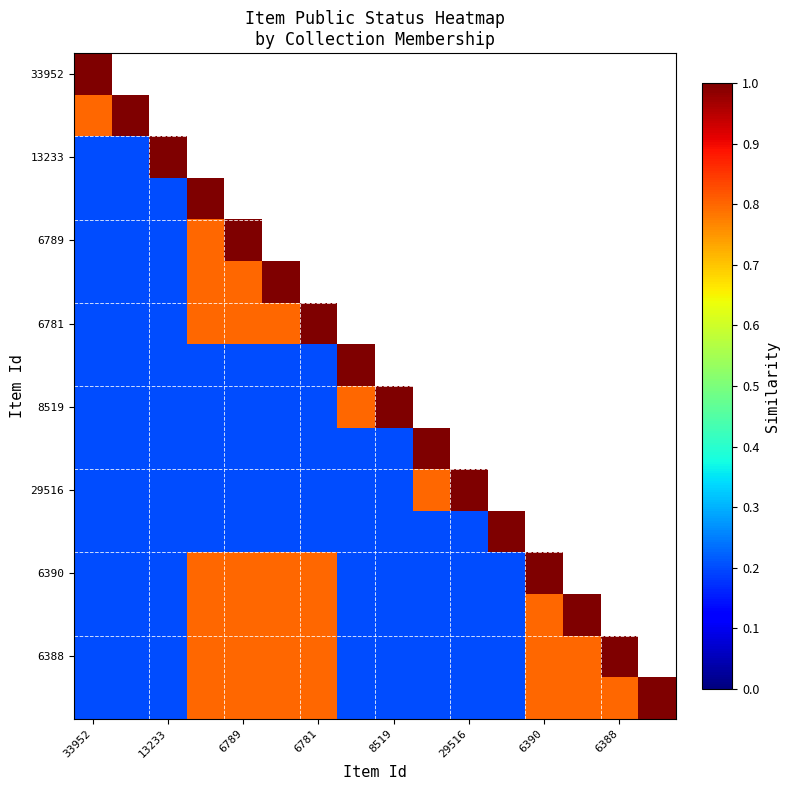

How many distinct data groups are displayed?

16